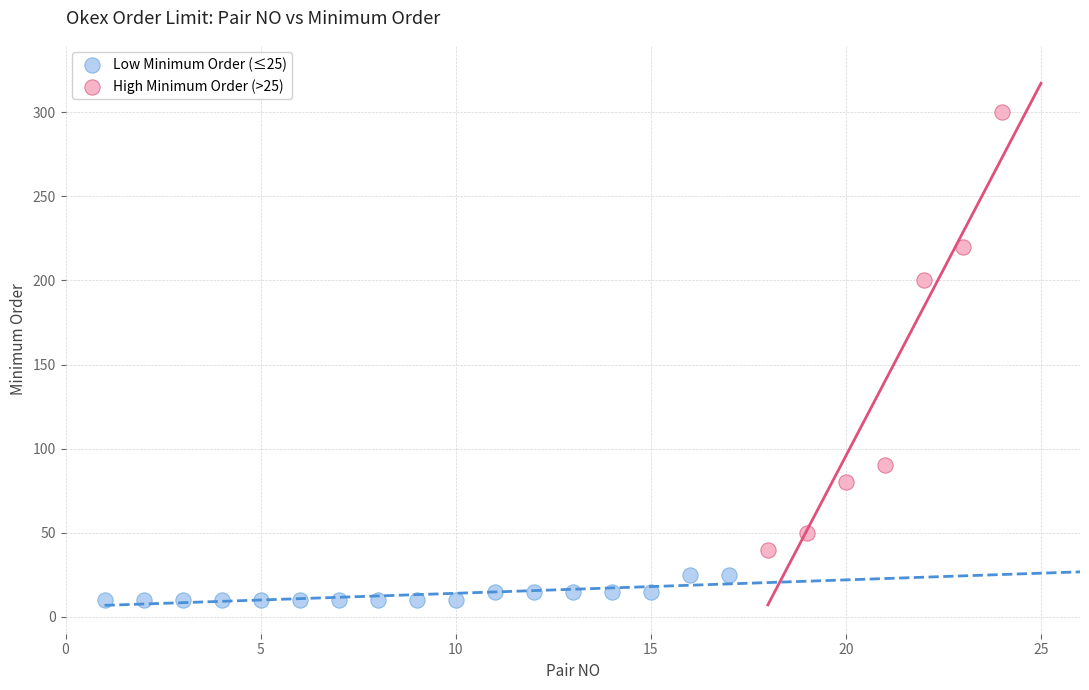

Which series has the widest spread of Y values?

High Minimum Order (>25)